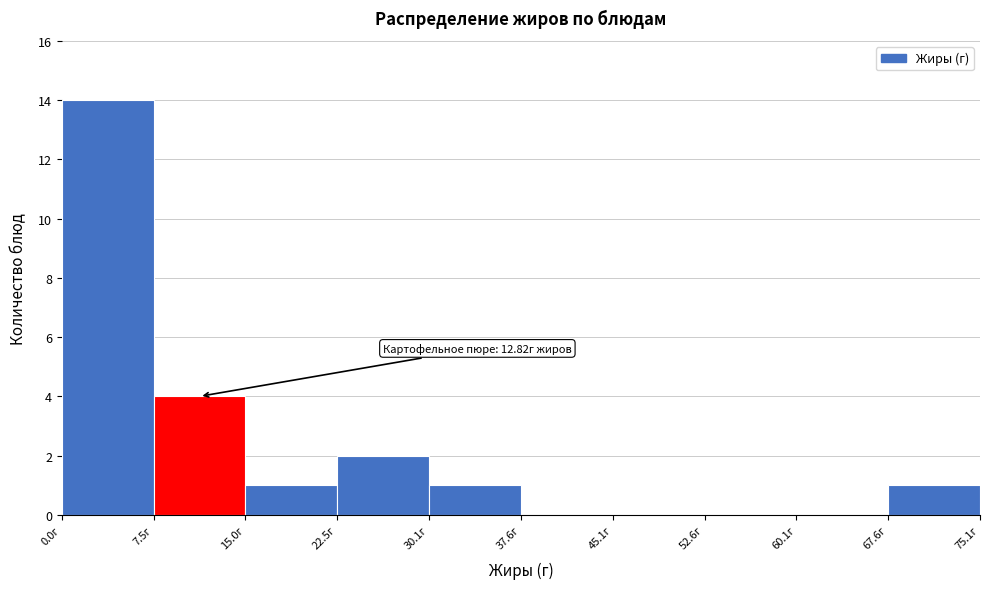

Which range on the x-axis has the tallest bar?

0 to 8